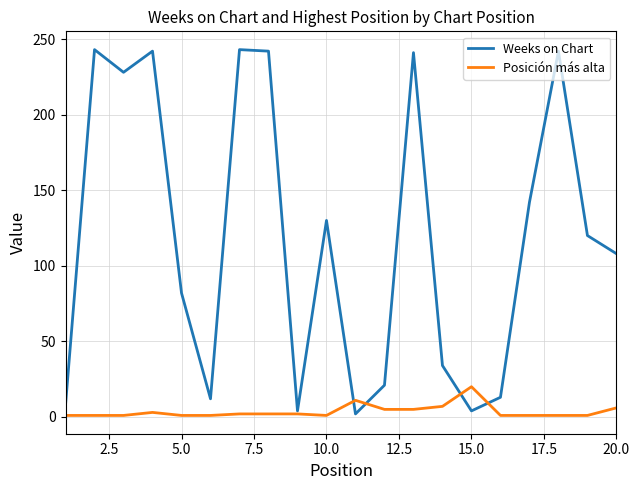

What is the highest value of the Posición más alta series?

20